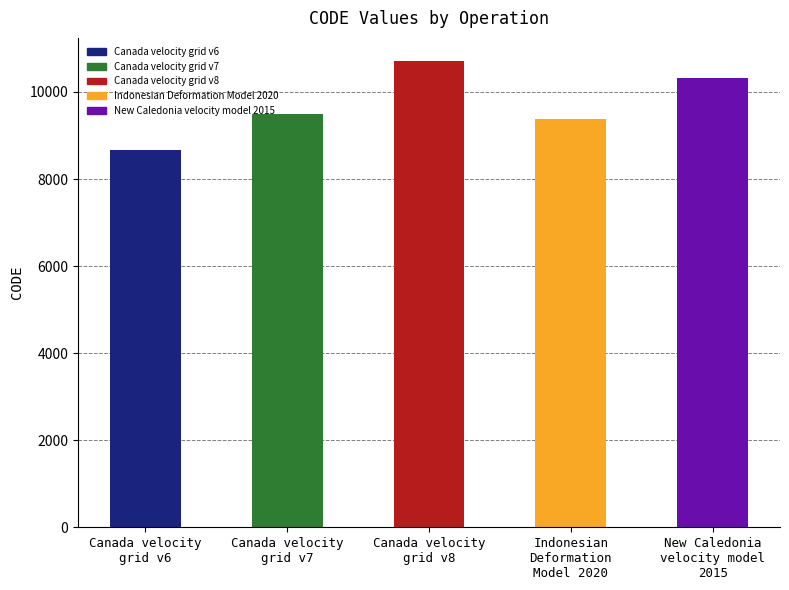

Rank the categories by value from lowest to highest.

Canada velocity
grid v6, Indonesian
Deformation
Model 2020, Canada velocity
grid v7, New Caledonia
velocity model
2015, Canada velocity
grid v8